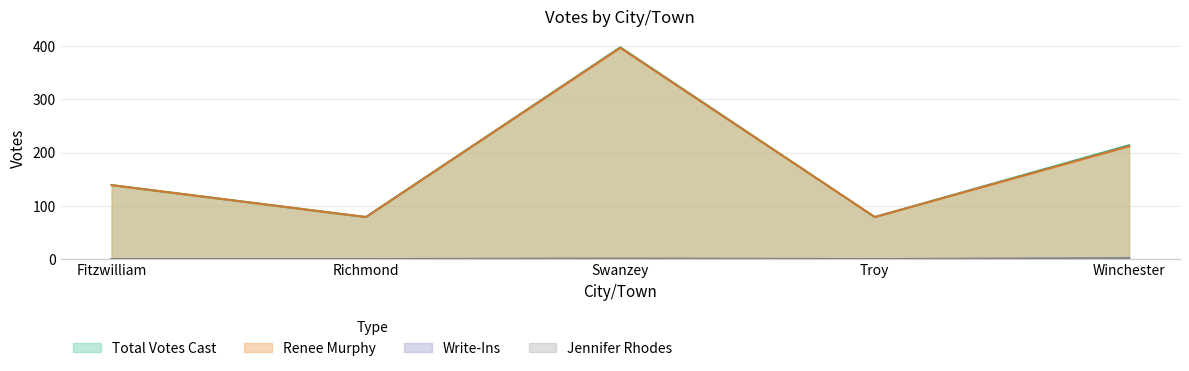

True or false: Total Votes Cast and Jennifer Rhodes intersect in this chart.

False